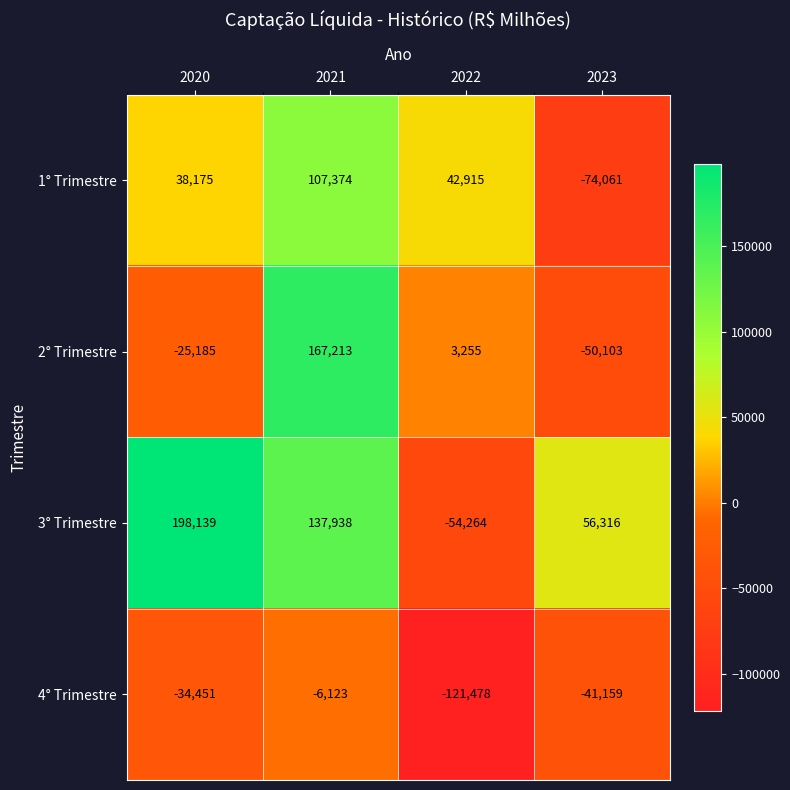

At 2020, list the series in order from smallest to largest.

4° Trimestre, 2° Trimestre, 1° Trimestre, 3° Trimestre